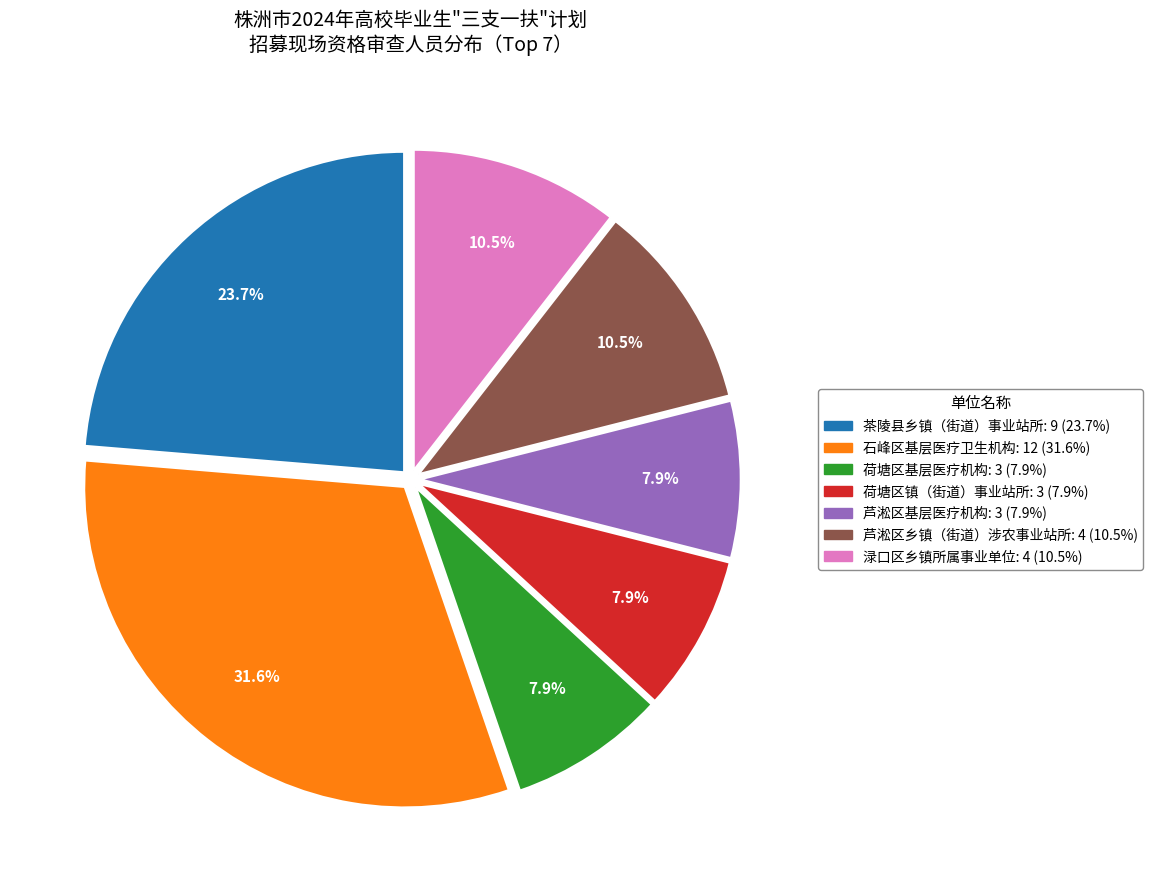

Does 渌口区乡镇所属事业单位 account for over 50% of the chart?

No